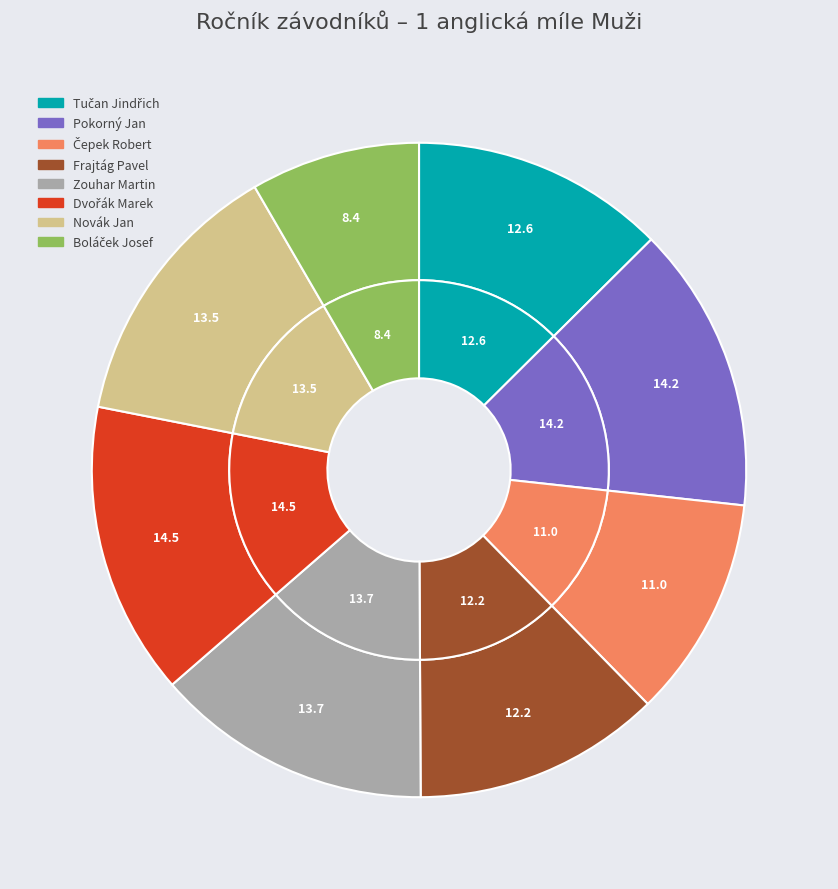

What percentage is the Frajtág Pavel slice, to the nearest percent?

12%